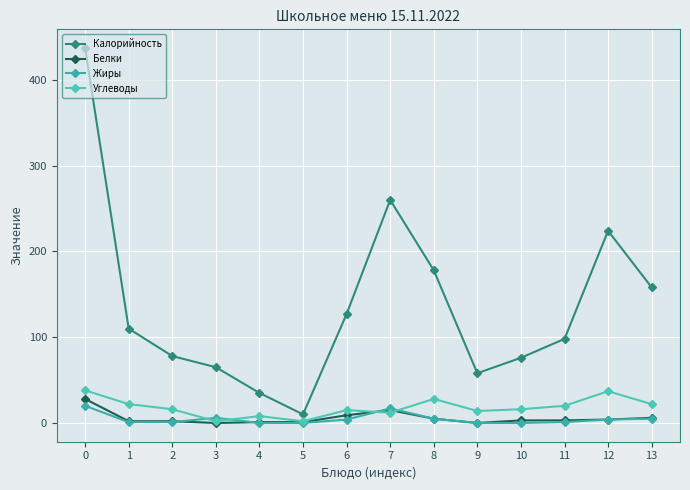

Does the chart have visible grid lines?

Yes